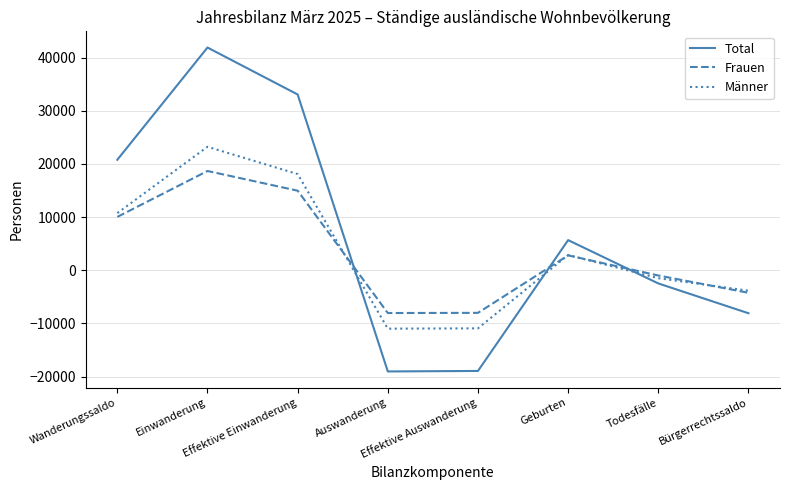

How many values in Total are above zero?

4